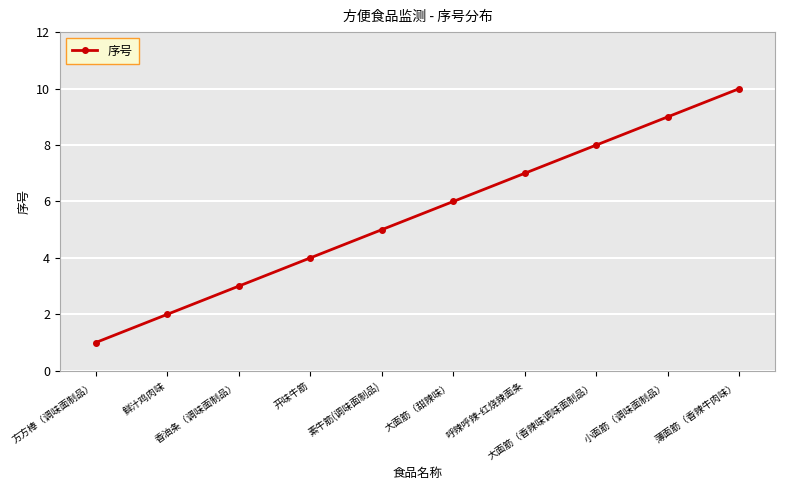

Reading left to right, transcribe all the data shown in this chart.

1	2	3	4	5	6	7	8	9	10